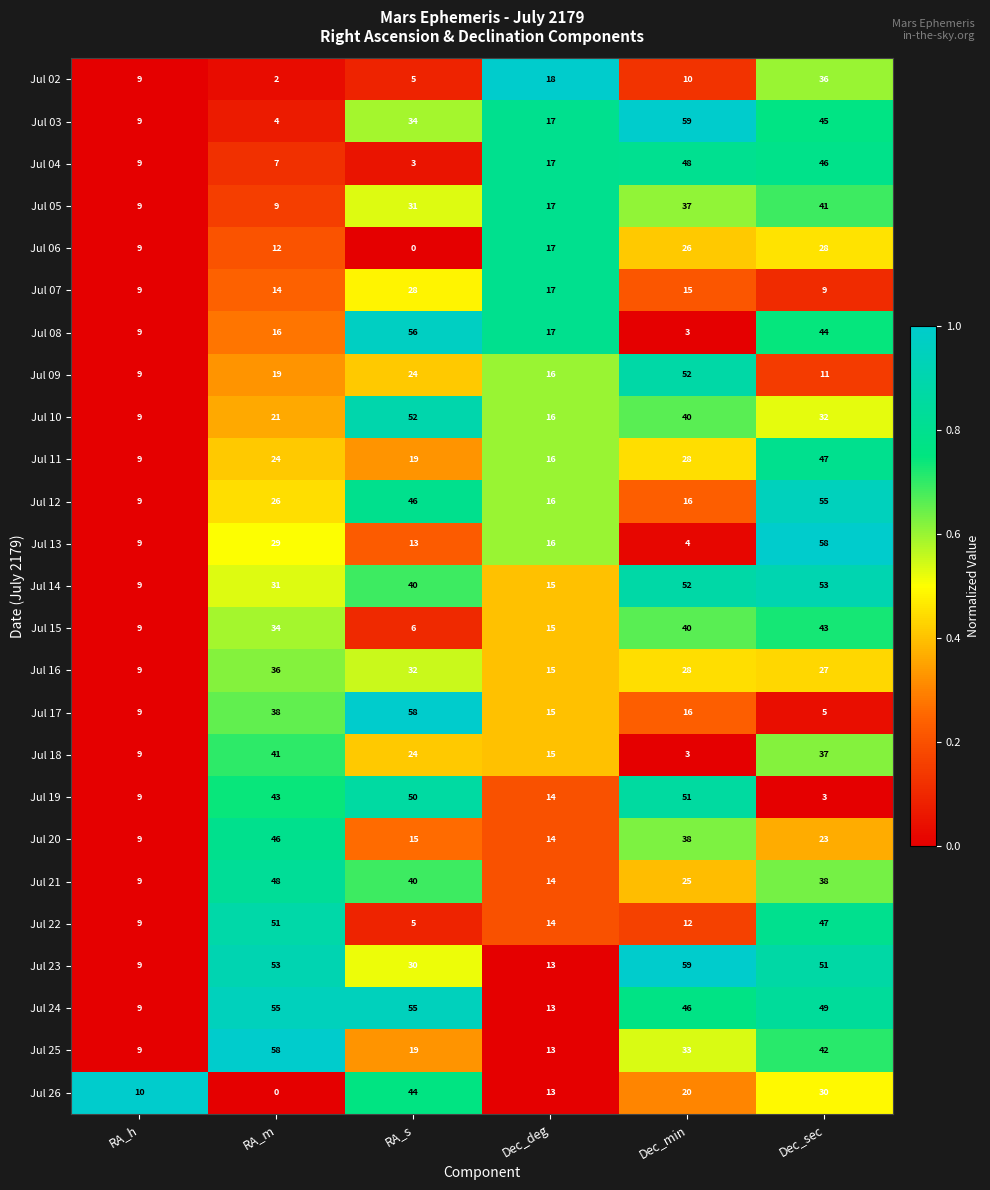

What is the highest value of the Jul 20 series?

46